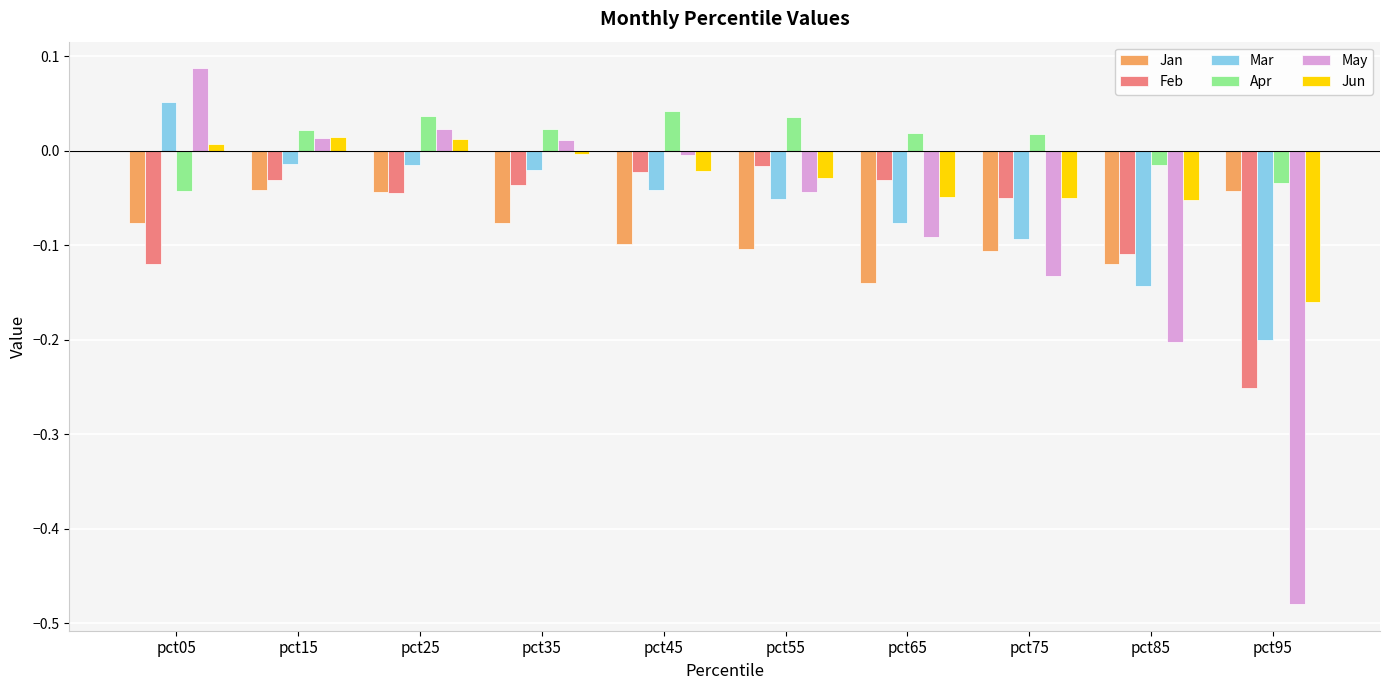

The value of May at pct05 is 0.0. True or false?

False